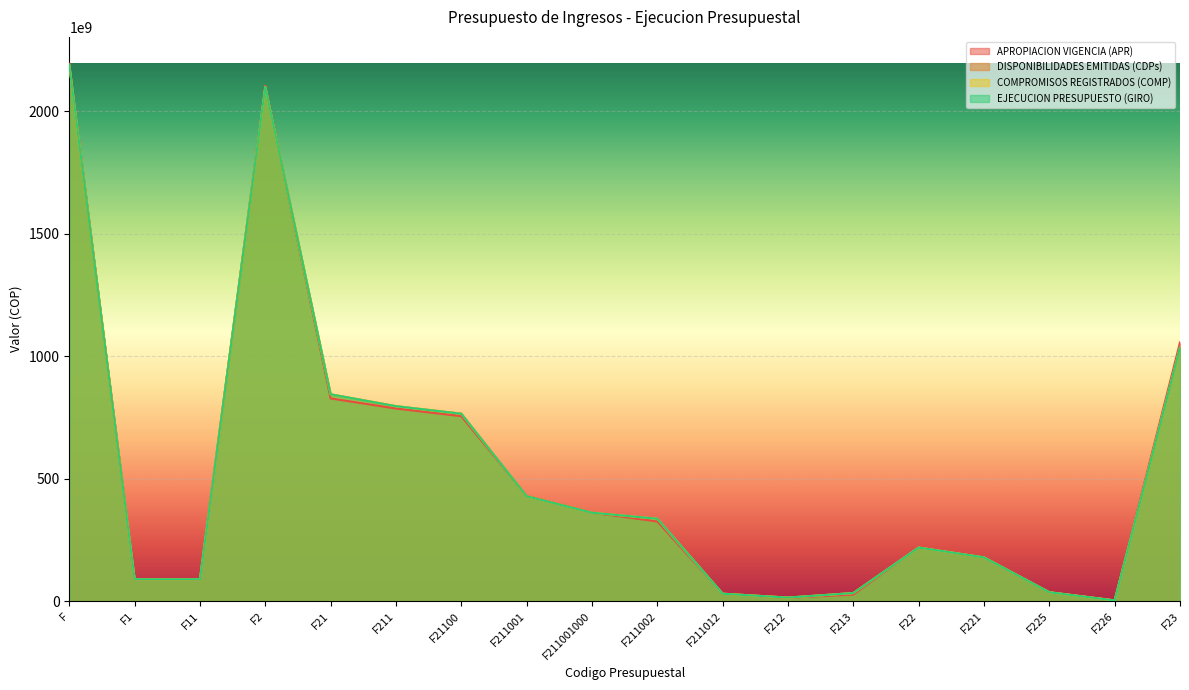

What is the maximum value shown in the chart?

2194440995704.0